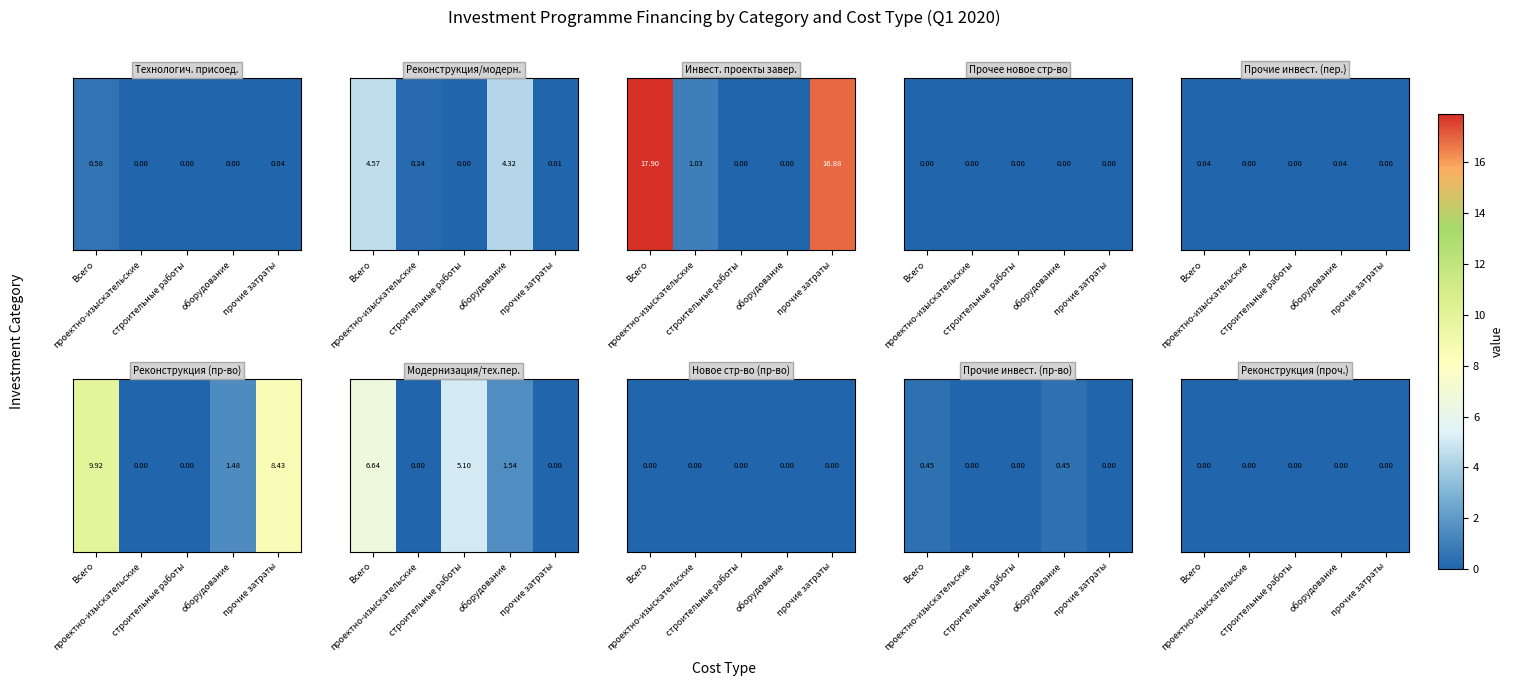

Which series has the largest range (max minus min)?

Инвестиционные проекты, реализация которых завершена